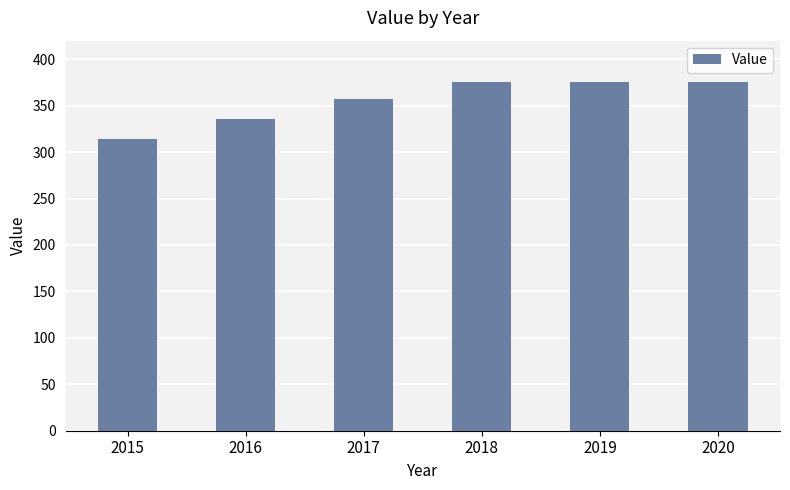

What is the average value?

355